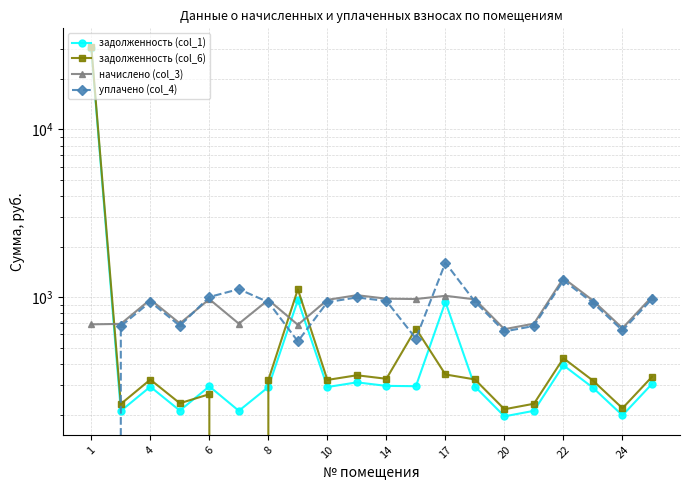

What is the sum of all начислено (col_3) values?

17563.1